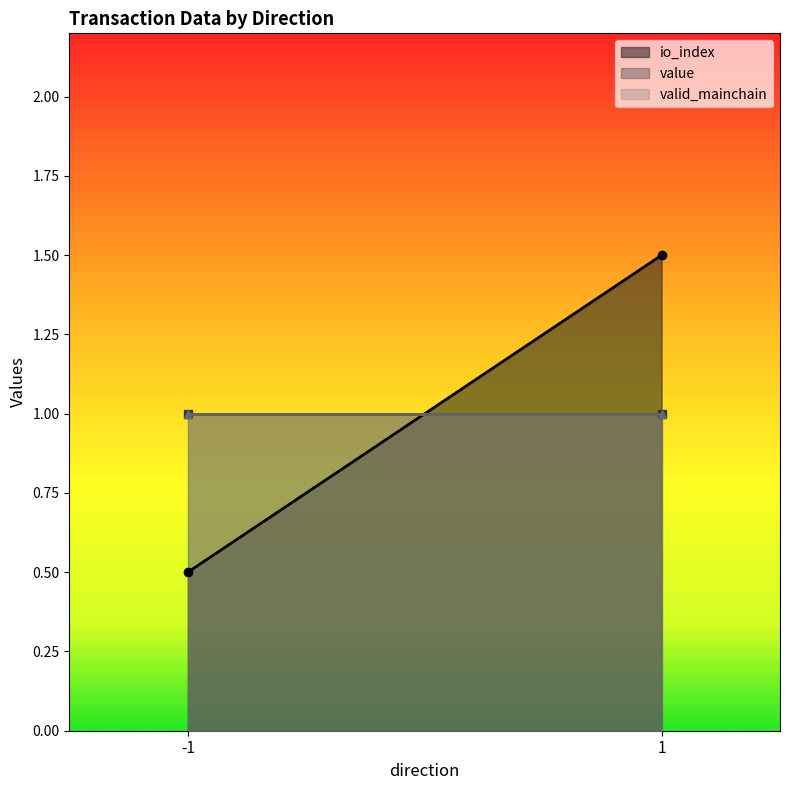

True or false: value and io_index cross at least once.

True